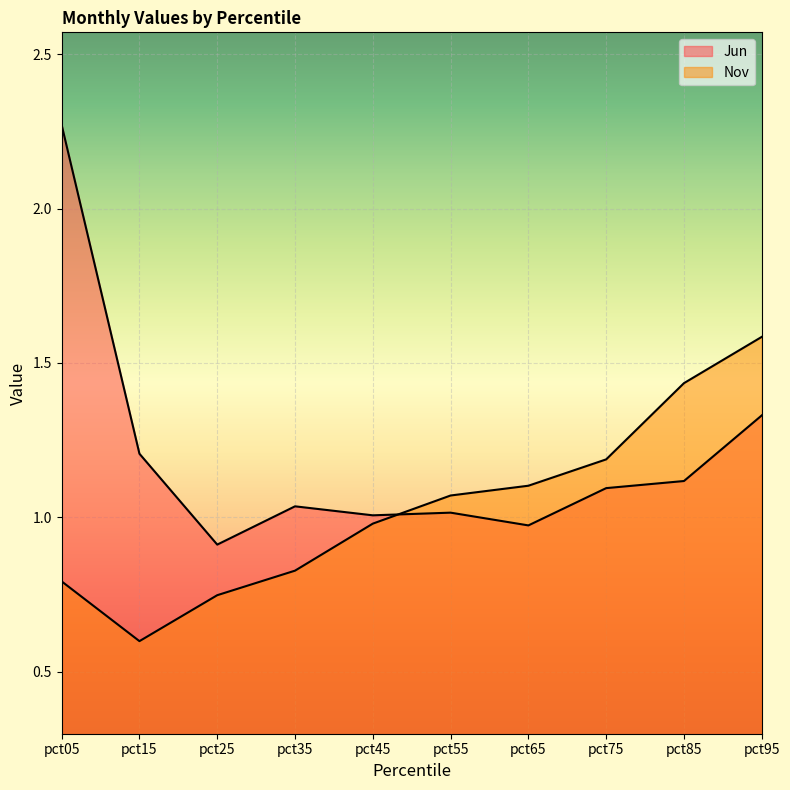

What is the difference between the maximum and second lowest values in the Nov series?

0.8